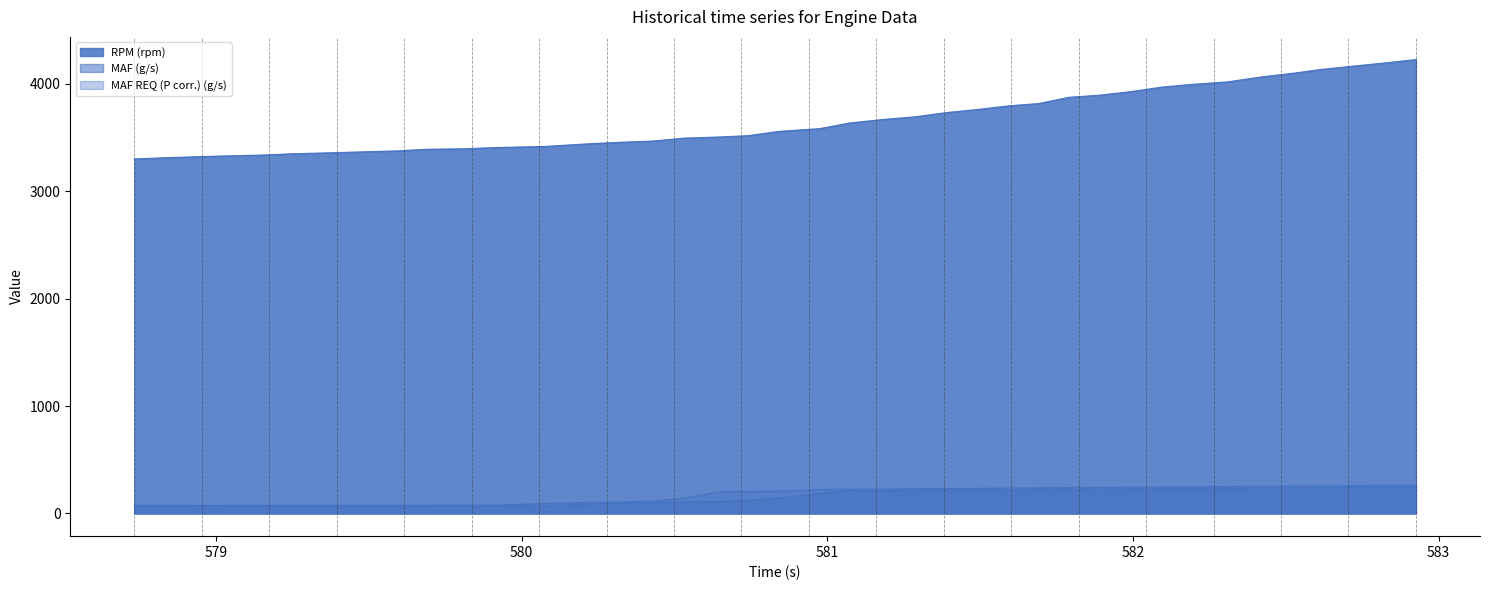

True or false: MAF (g/s) and RPM (rpm) cross at least once.

False